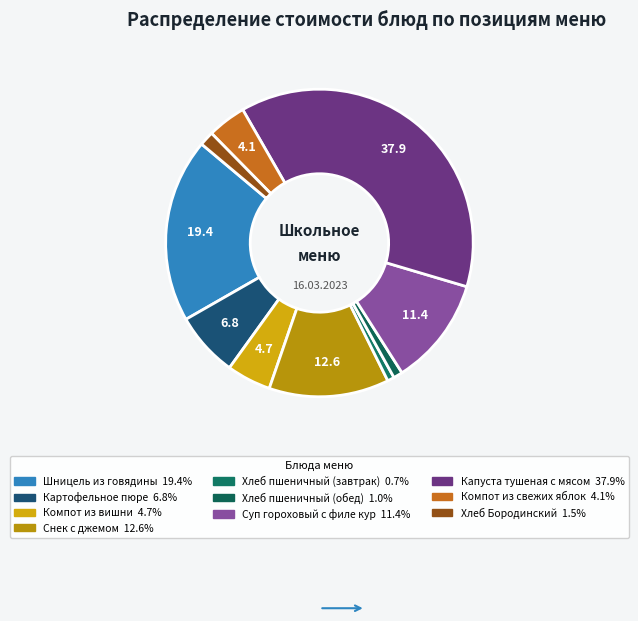

How many segments does this pie chart have?

10